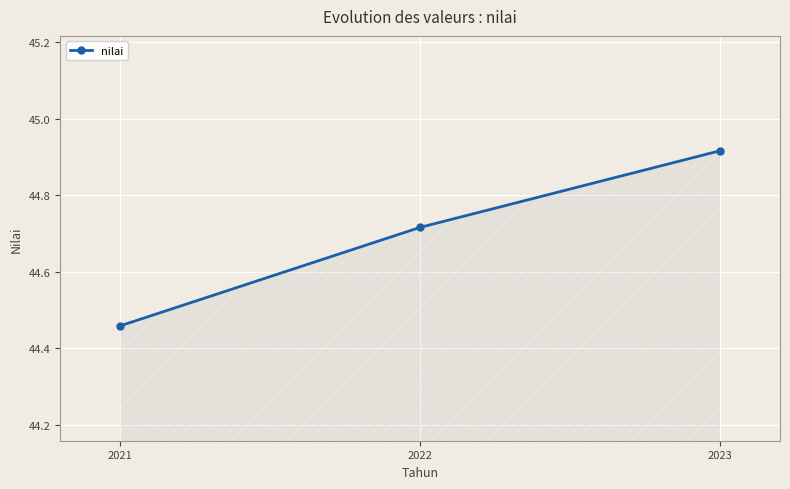

How many lines are shown in the chart?

1